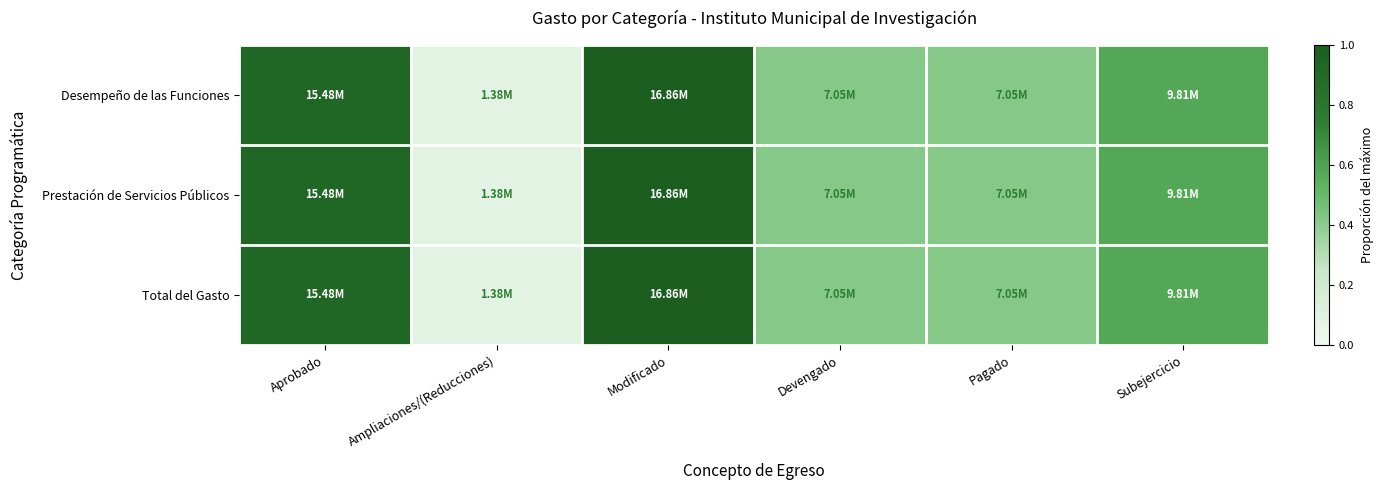

Which category has the highest value across all series?

Modificado